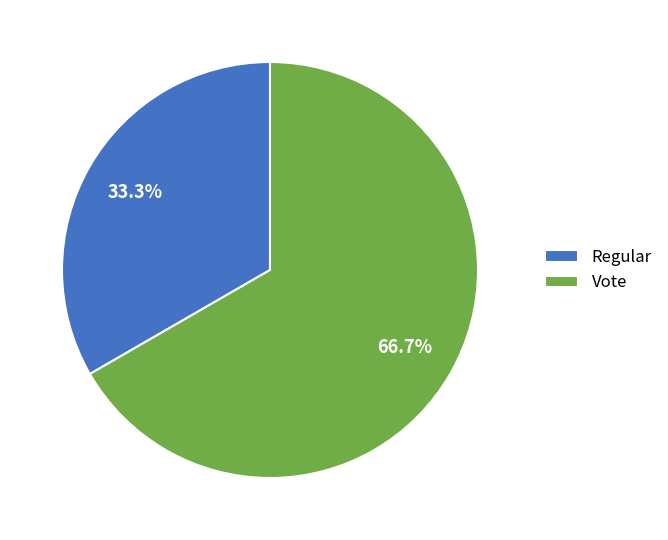

What is the largest slice in the pie chart?

Vote